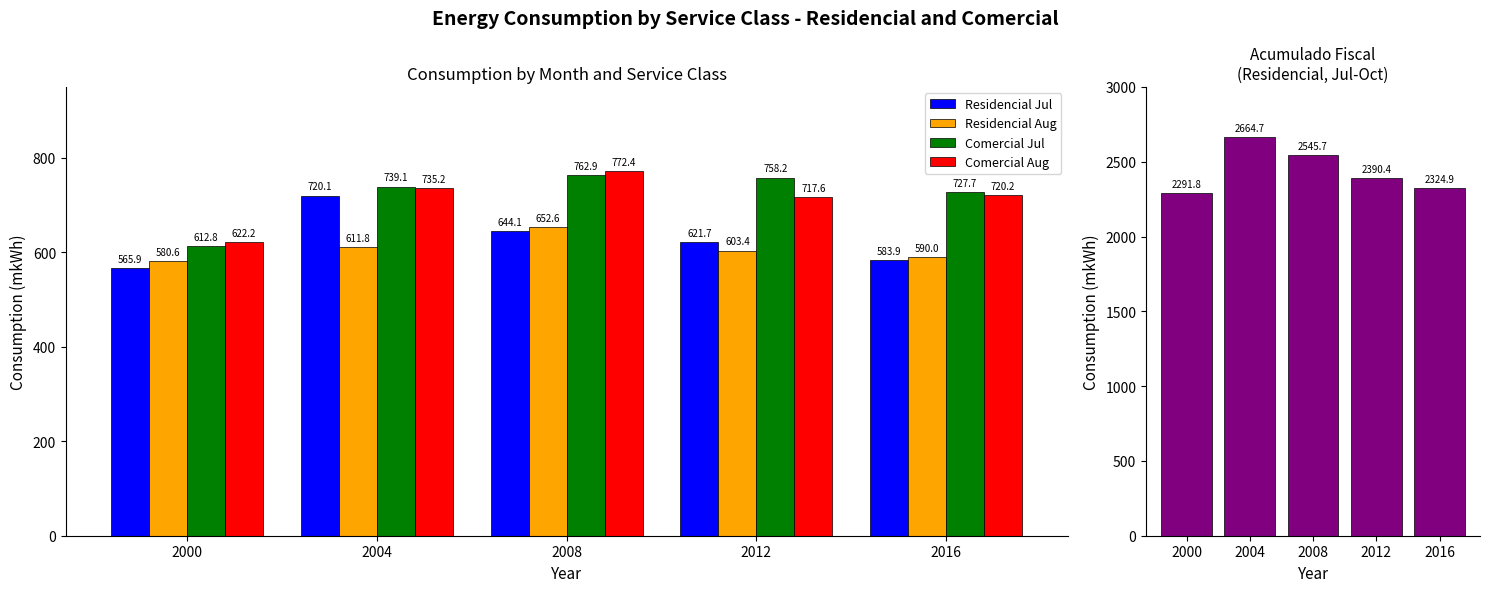

What is the difference between the Comercial Aug values at 2012 and 2008?

54.8